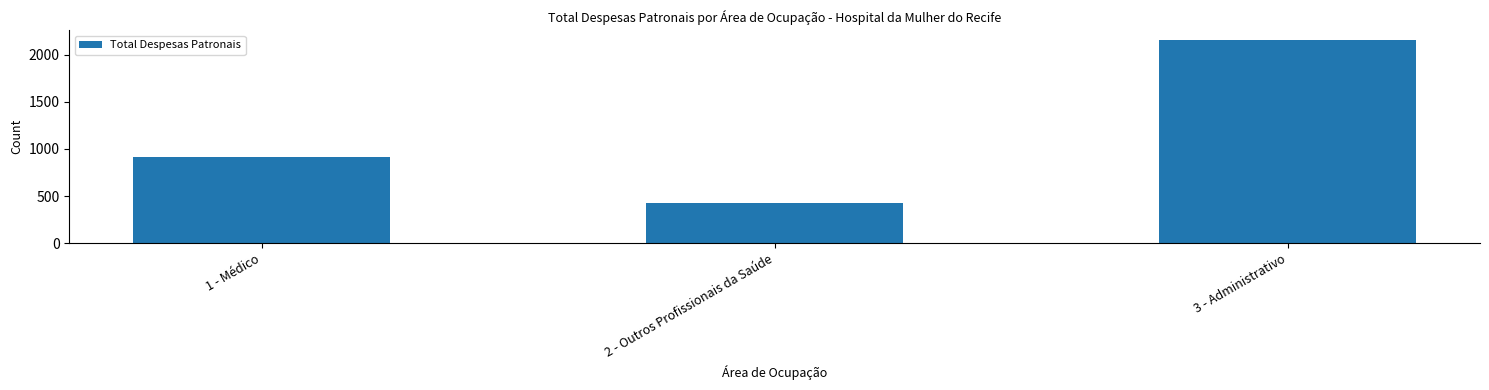

What is the sum of all values?

3490.0